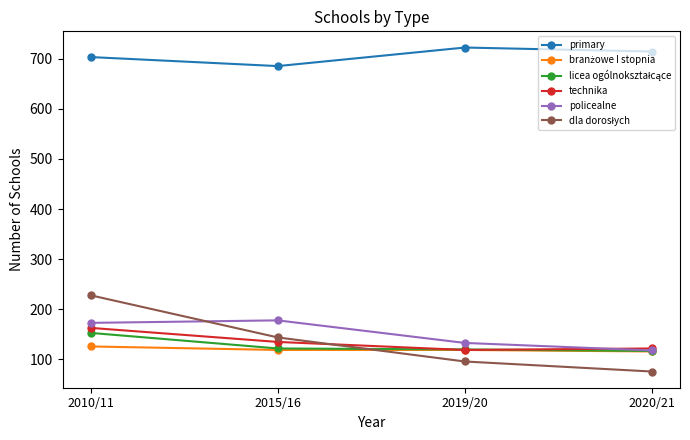

How many series are shown in this chart?

6